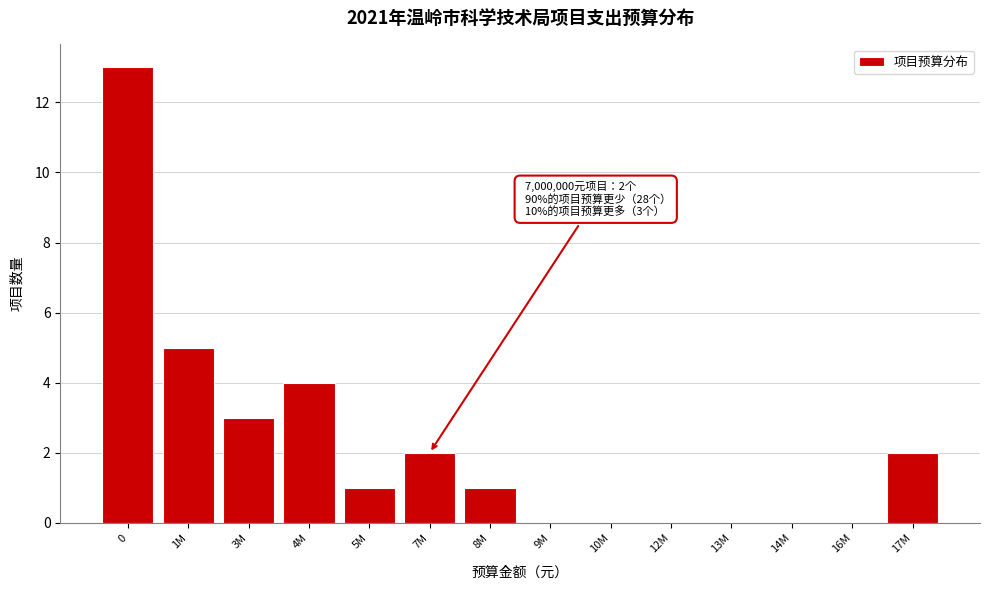

Reading left to right, list all the values displayed in this chart.

0=13	1M=5	3M=3	4M=4	5M=1	7M=2	8M=1	9M=0	10M=0	12M=0	13M=0	14M=0	16M=0	17M=2